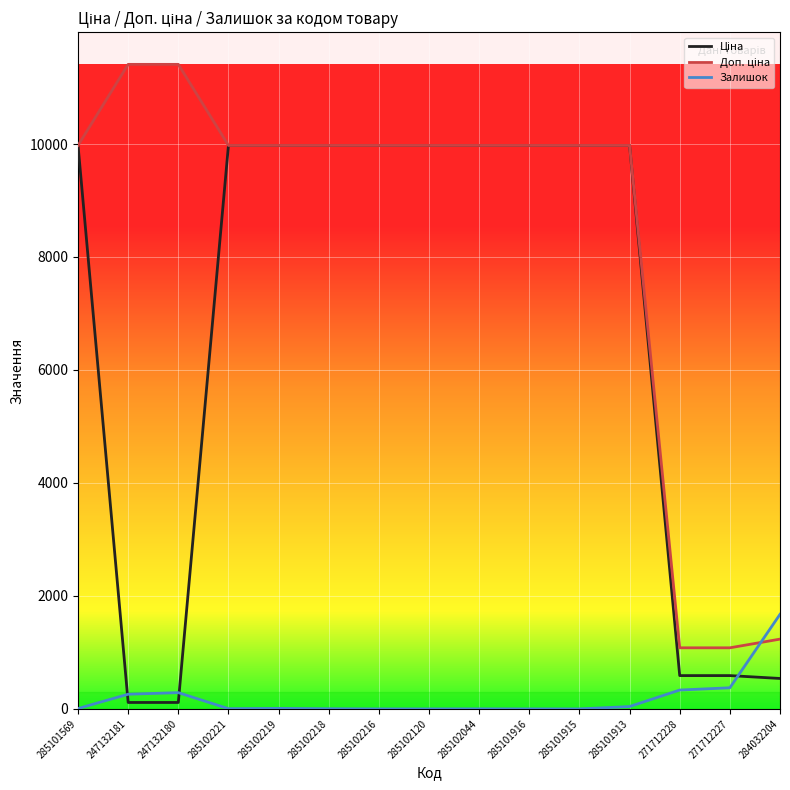

Is it true that Залишок equals 893.3 at 284032204?

False